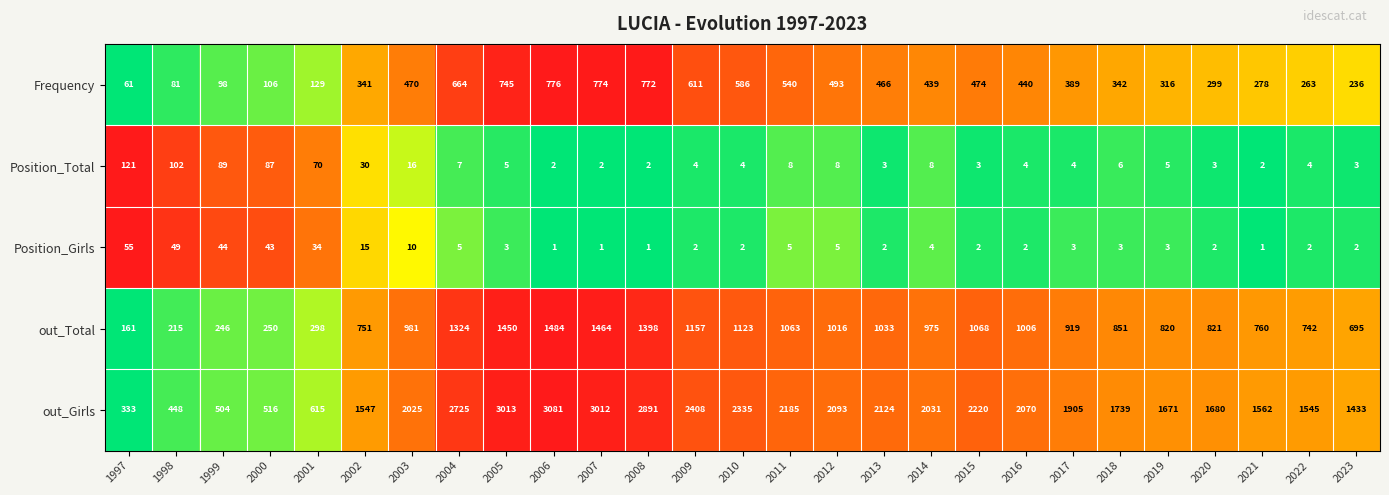

What is the maximum value shown in the chart?

3081